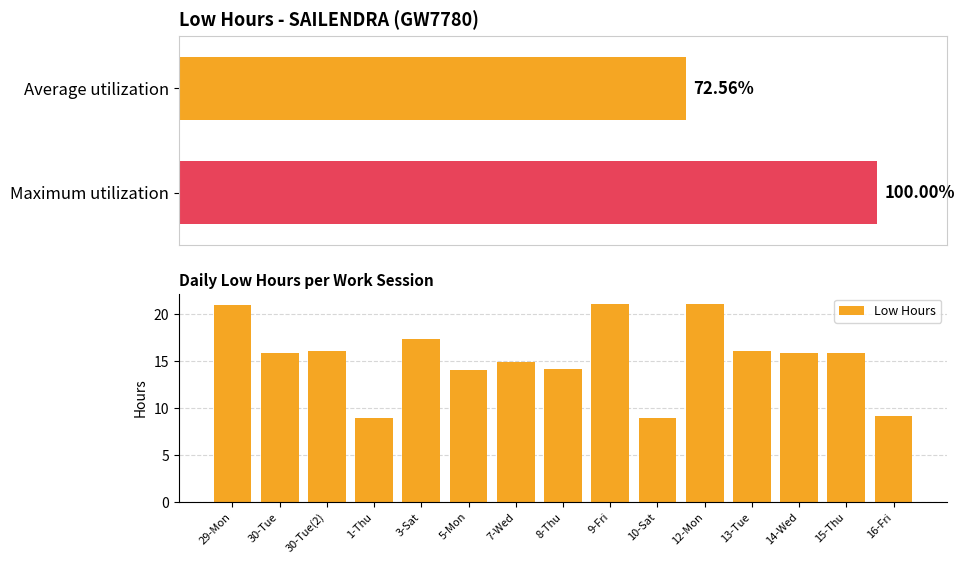

What is the difference between the Low Hours values at 10-Sat and 5-Mon?

5.1